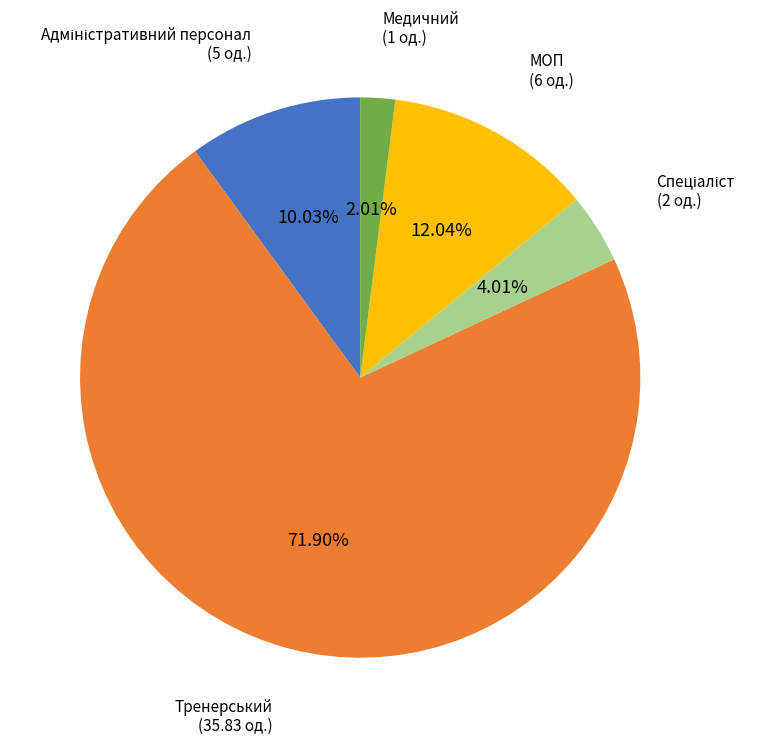

Is Тренерський the majority of the pie?

Yes